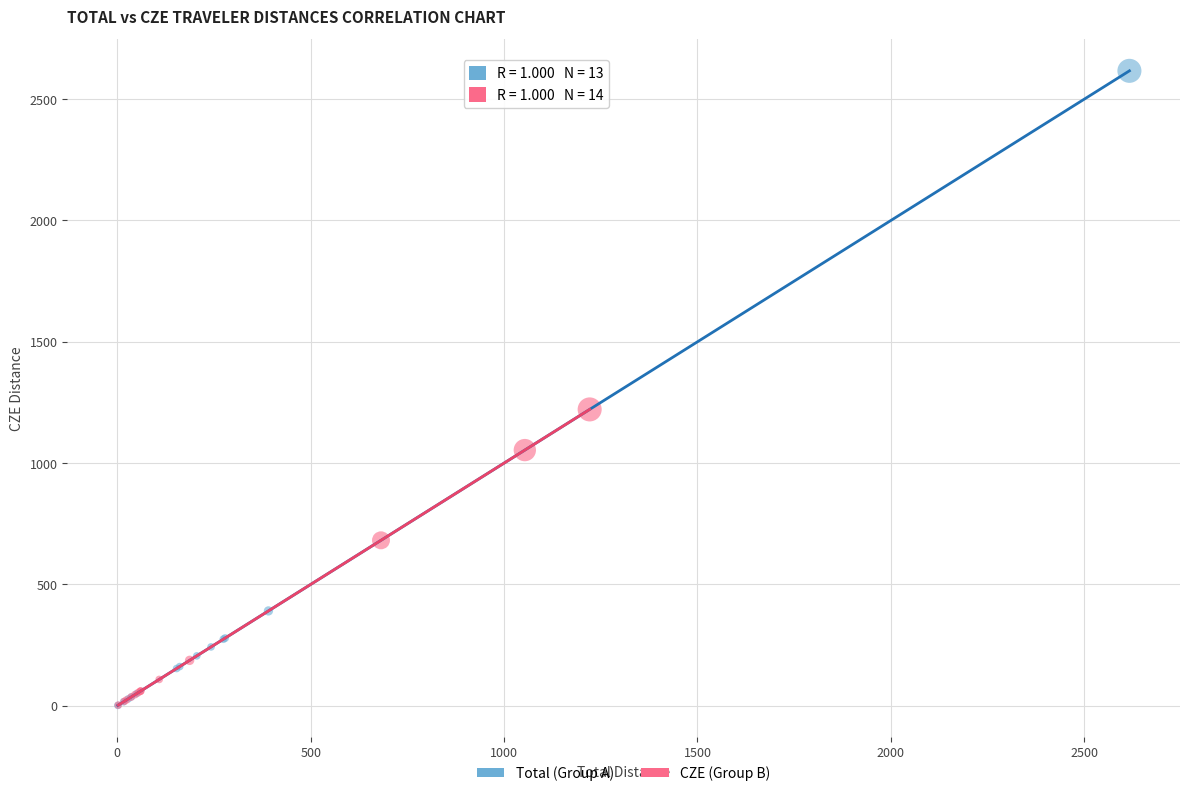

Which series has the largest Y range (max minus min)?

Total (Group A)